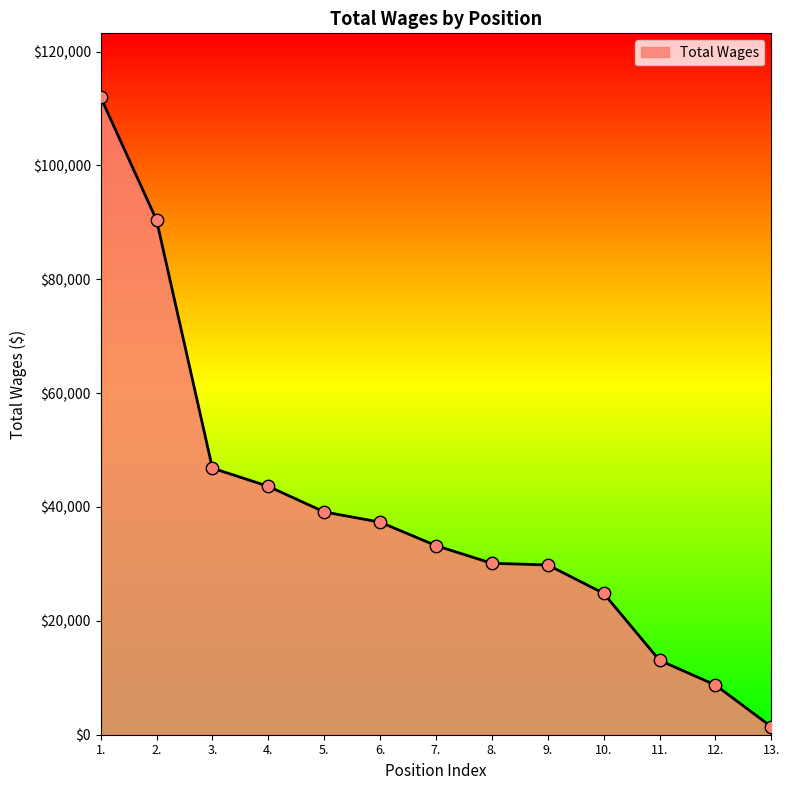

Between 13. and 8., which is larger?

8.